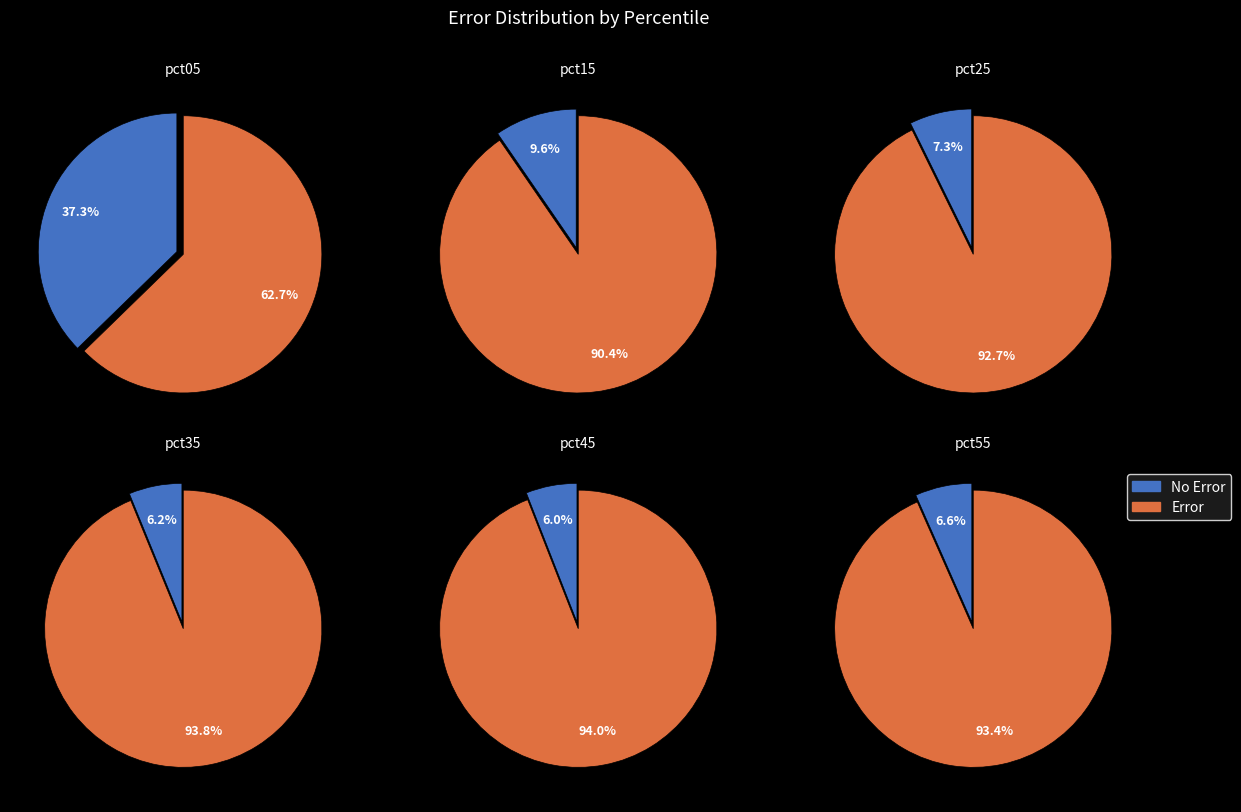

To the nearest percent, what is the difference between the largest and smallest slice percentages?

31%